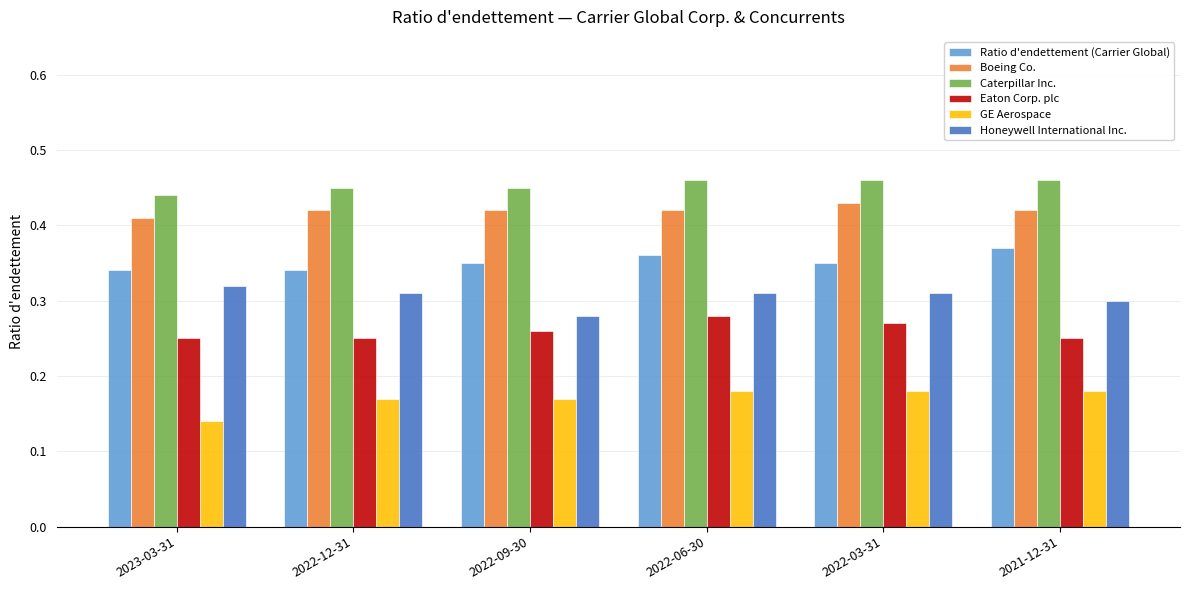

What is the total value across all series at 2022-09-30?

1.9